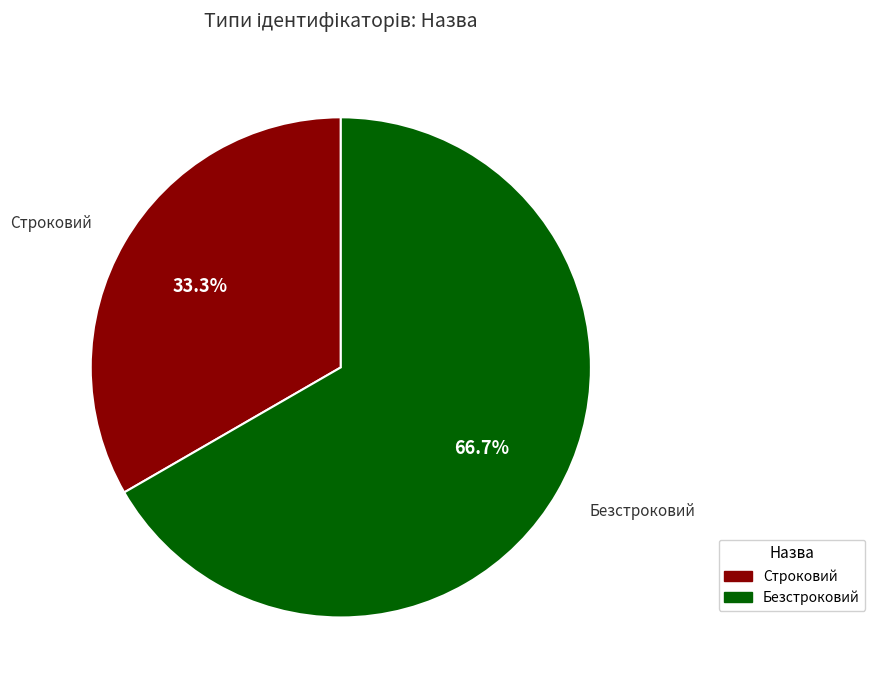

To the nearest percent, what percentage of the pie is Строковий?

33%